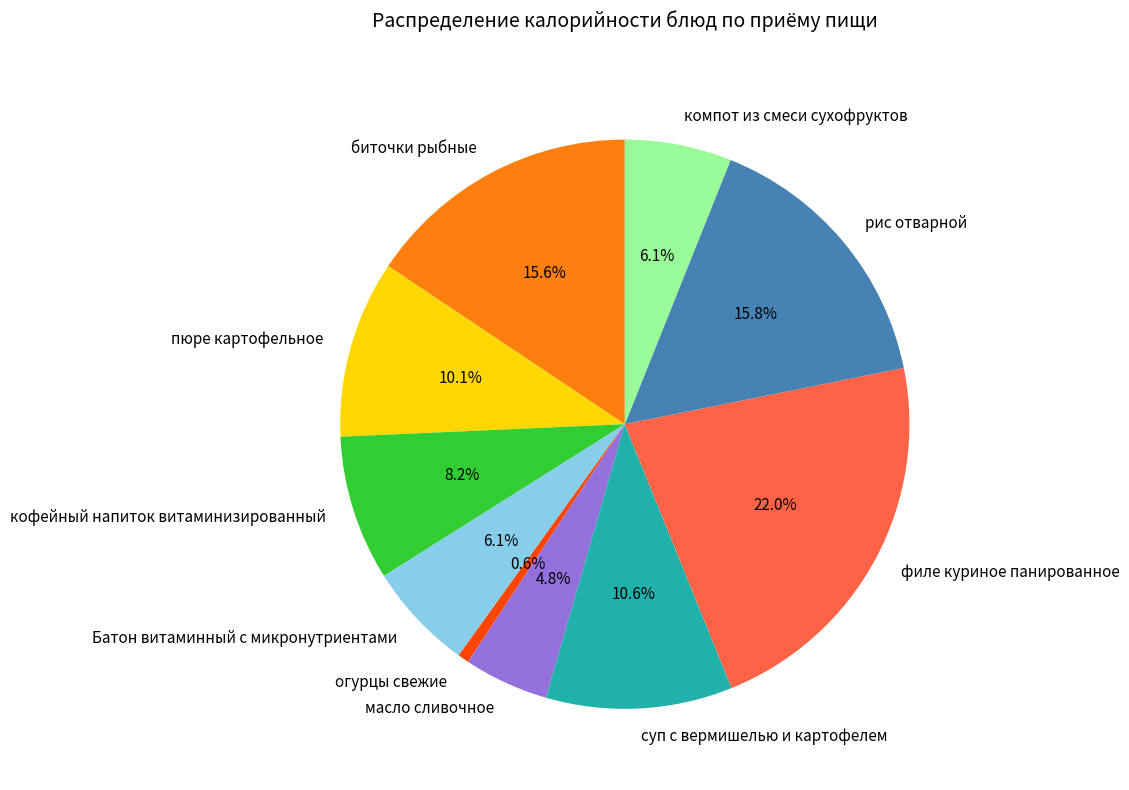

How many segments does this pie chart have?

10